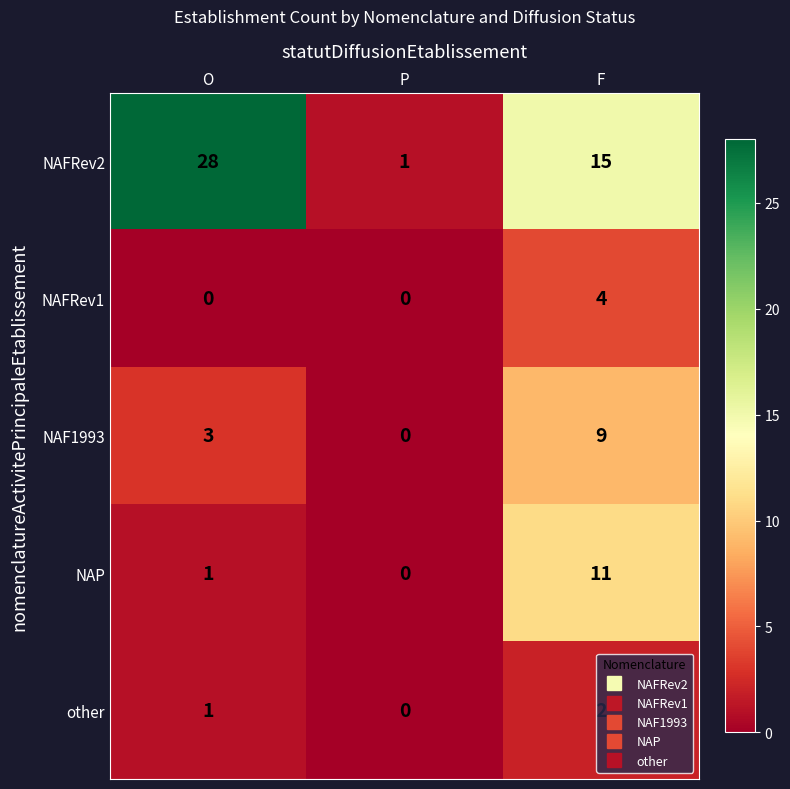

Between P and F, which series saw the biggest shift?

NAFRev2